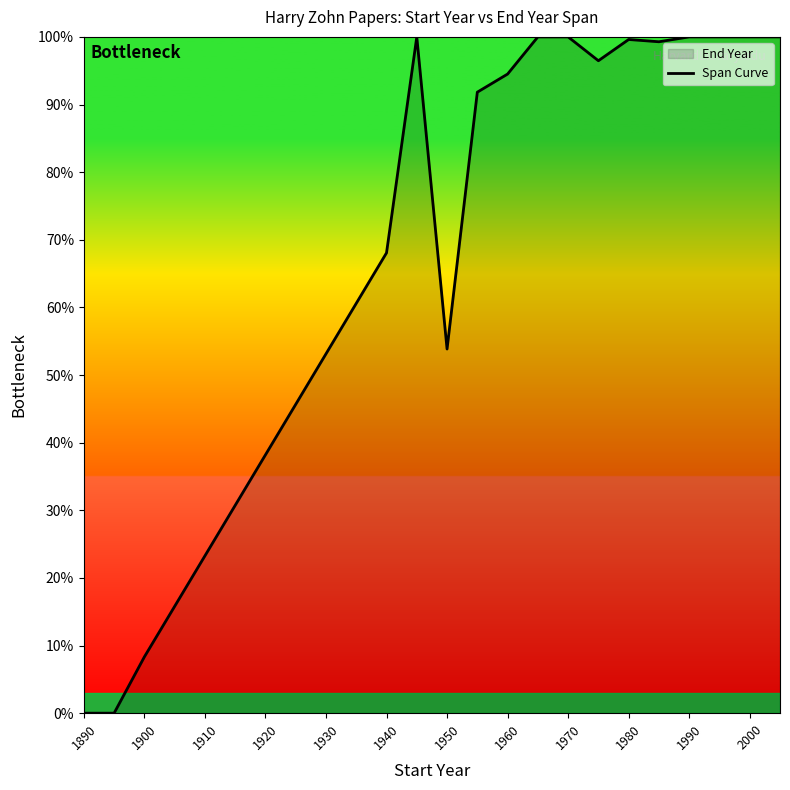

Approximately how many times larger is the value at 1960 compared to 1930?

1.8